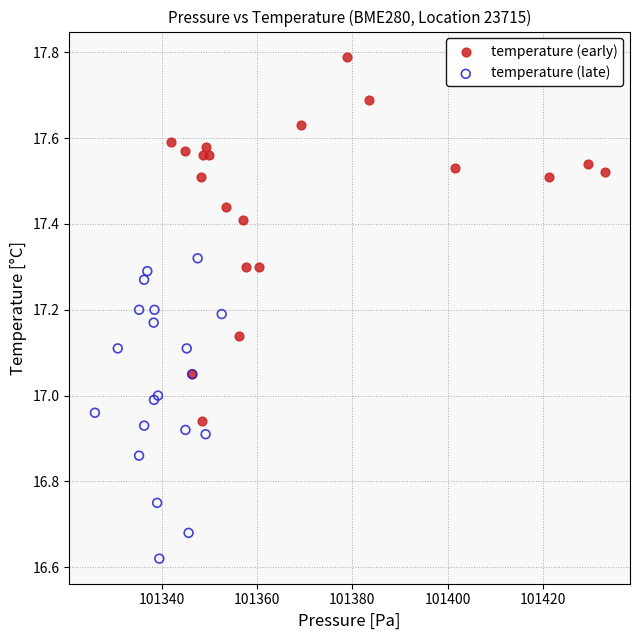

Which series has the widest spread of Y values?

temperature (early)